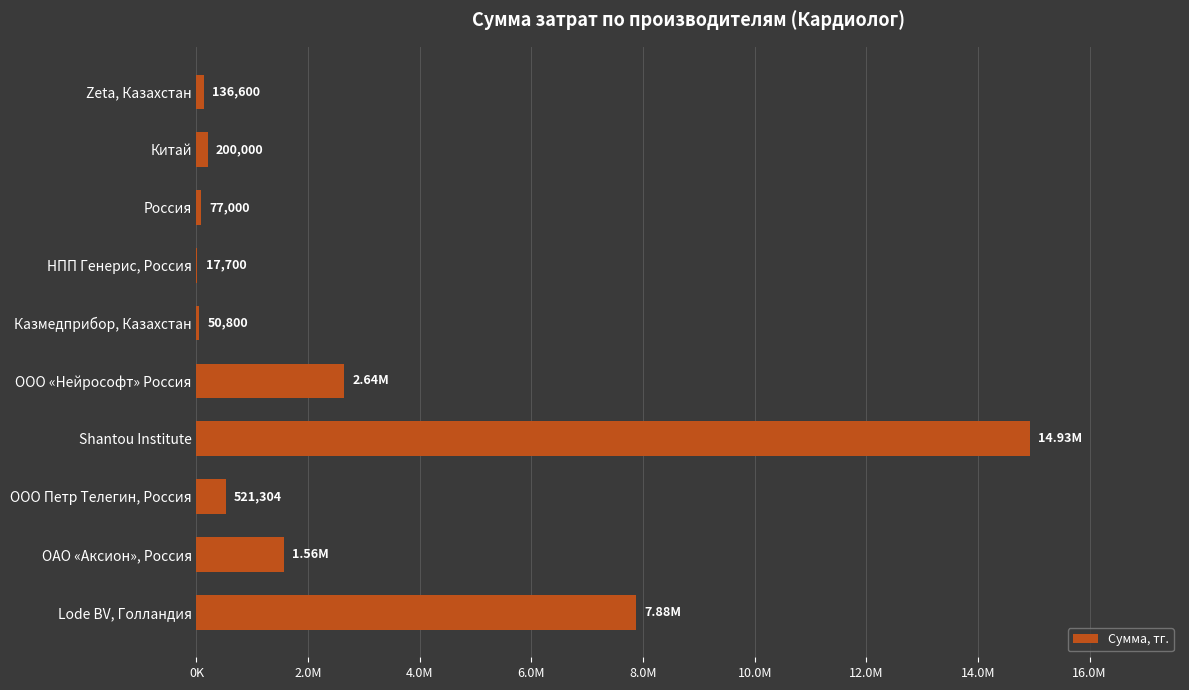

Are the bars horizontal?

Yes